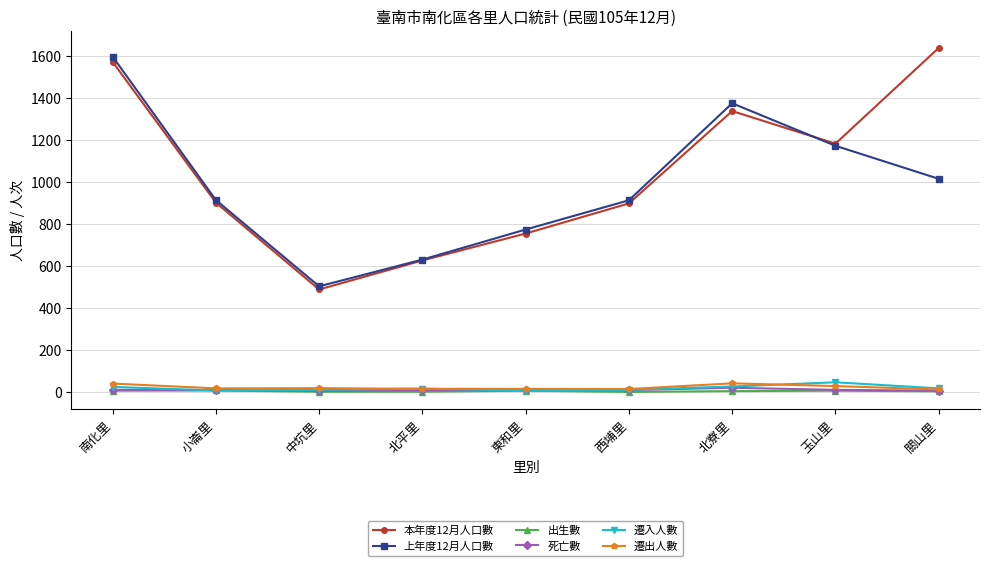

Read the 本年度12月人口數 value at 東和里.

755